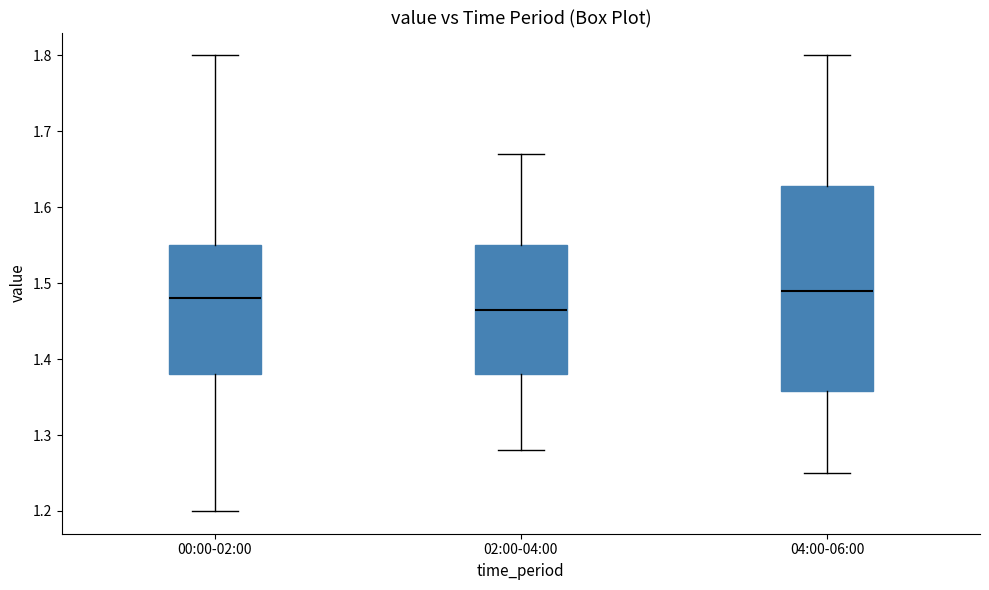

Which box is the tallest, from its lower edge to its upper edge?

04:00-06:00